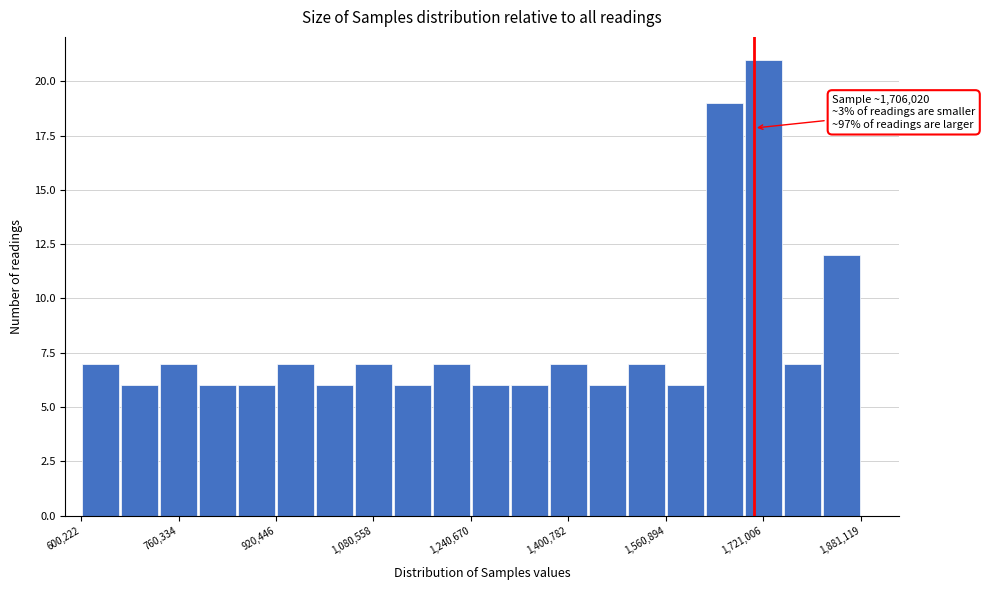

Read against the x-axis, roughly where is the centre of the tallest bar?

1720000